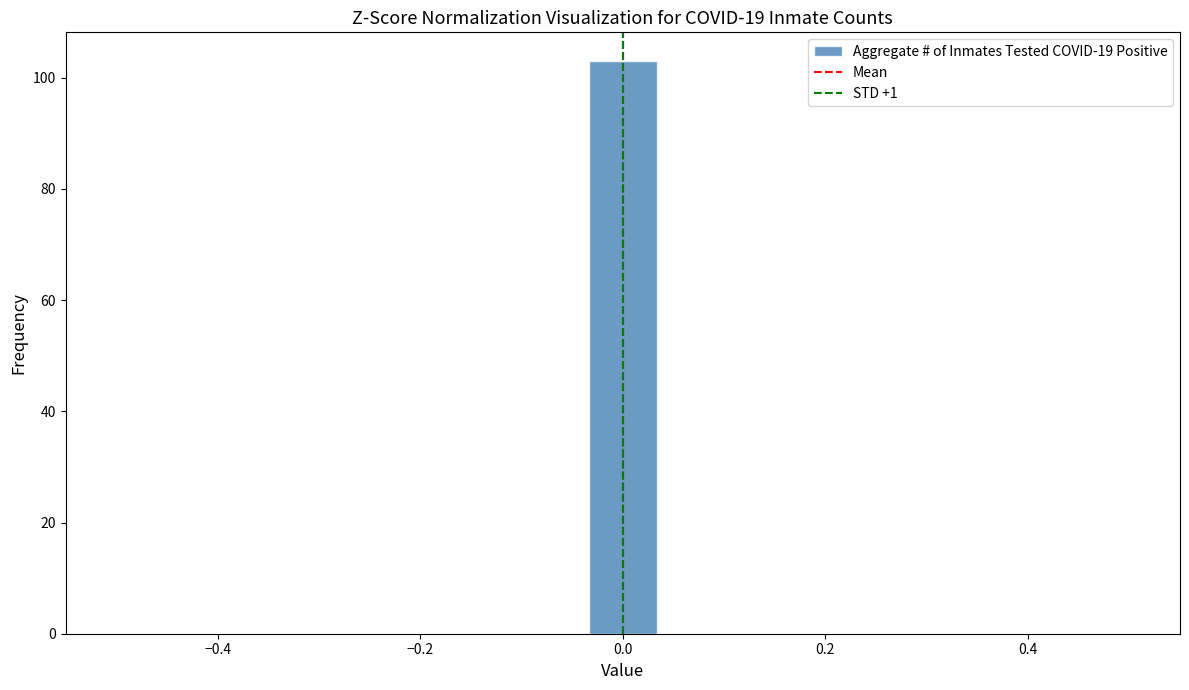

Read against the x-axis, roughly where is the centre of the tallest bar?

0.00